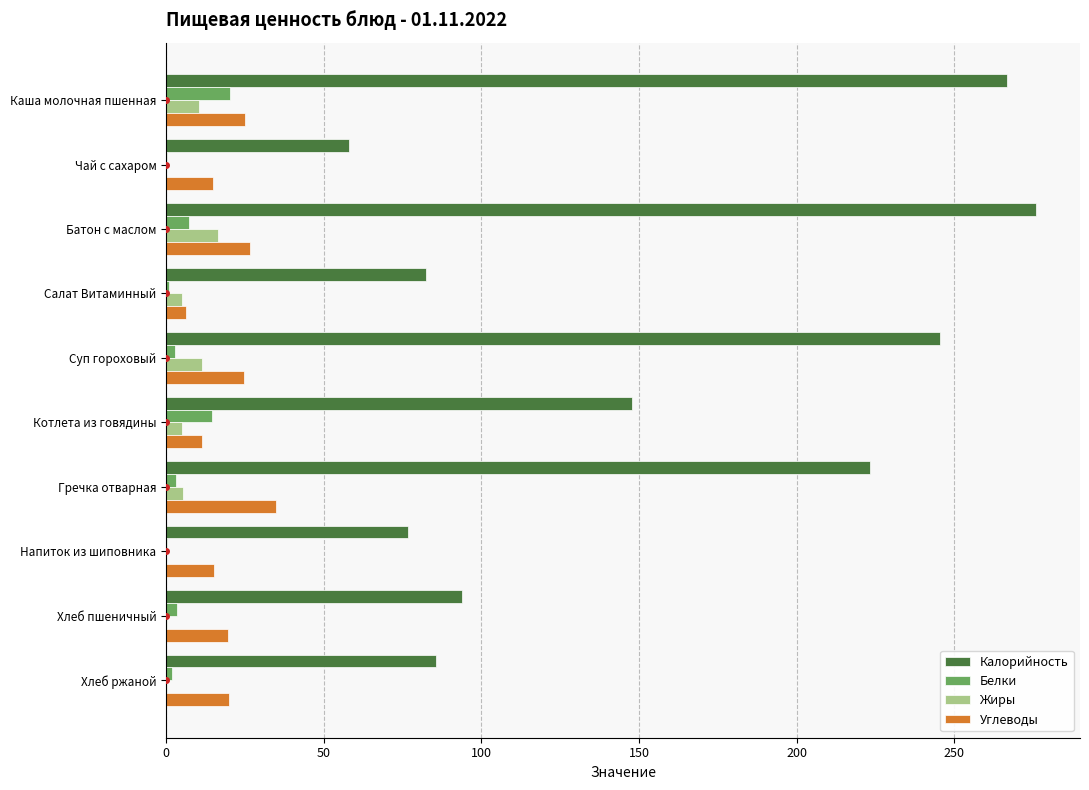

Where is Калорийность nearest to the value 167?

Котлета из говядины